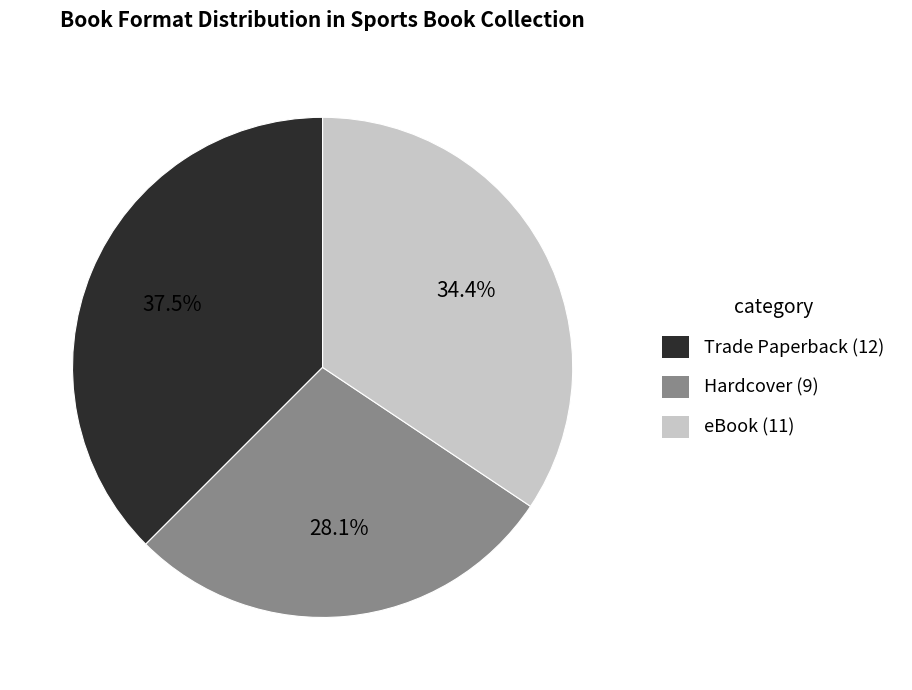

Is there a majority slice in this chart?

No